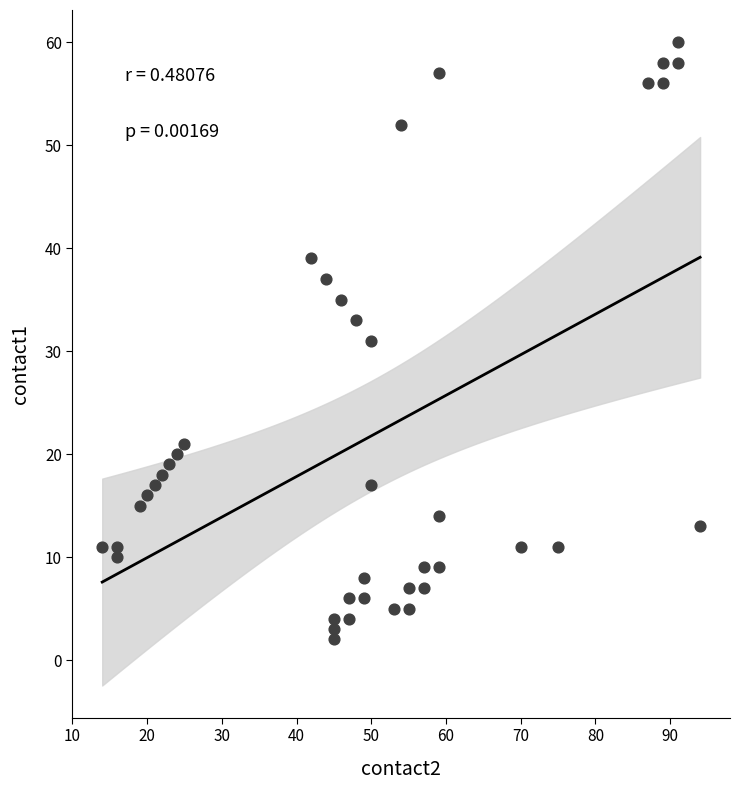

What is the range of Y values (max minus min)?

58